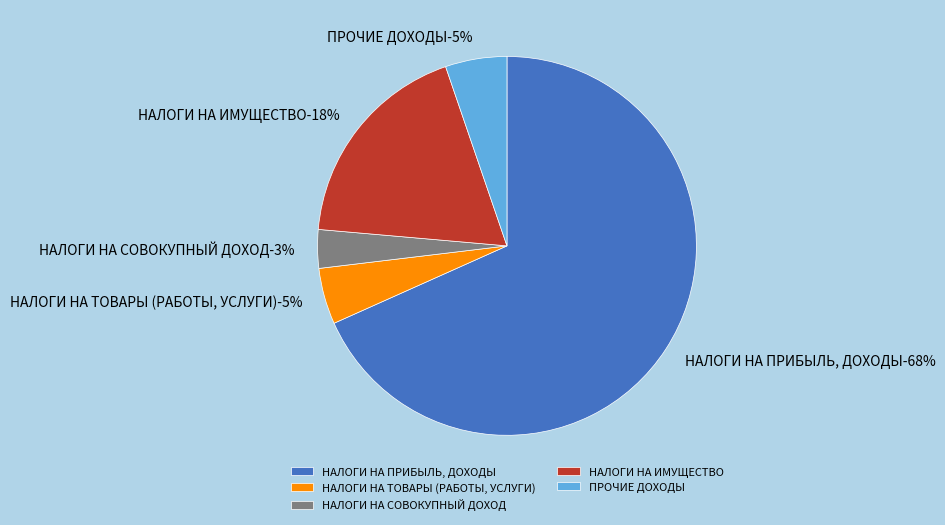

How many slices are in this pie chart?

5